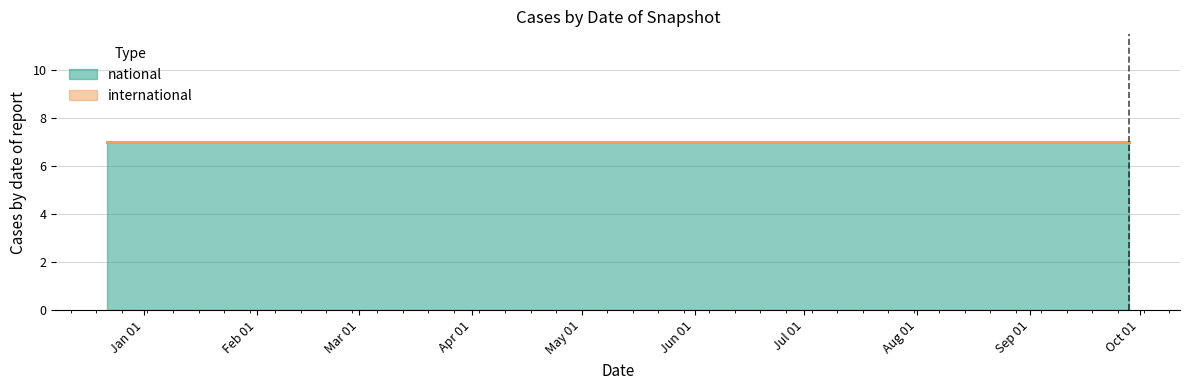

At how many categories does at least one series exceed 4?

4